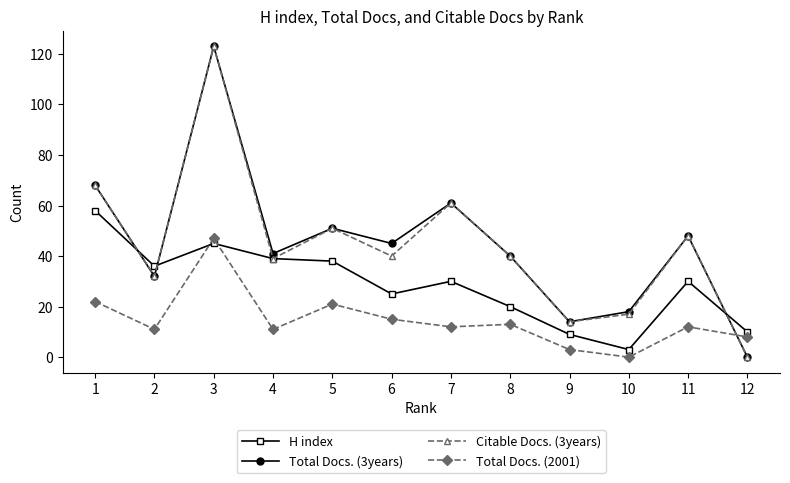

Where is the first local maximum for H index?

3